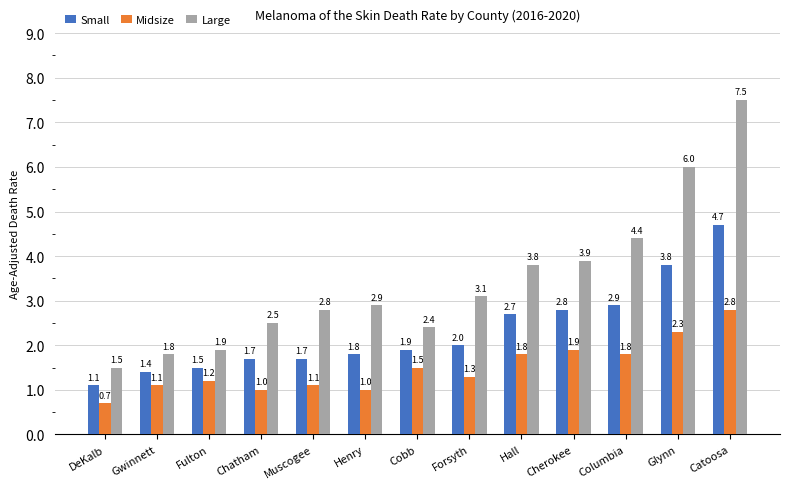

Rank the series at DeKalb from highest to lowest value.

Large, Small, Midsize